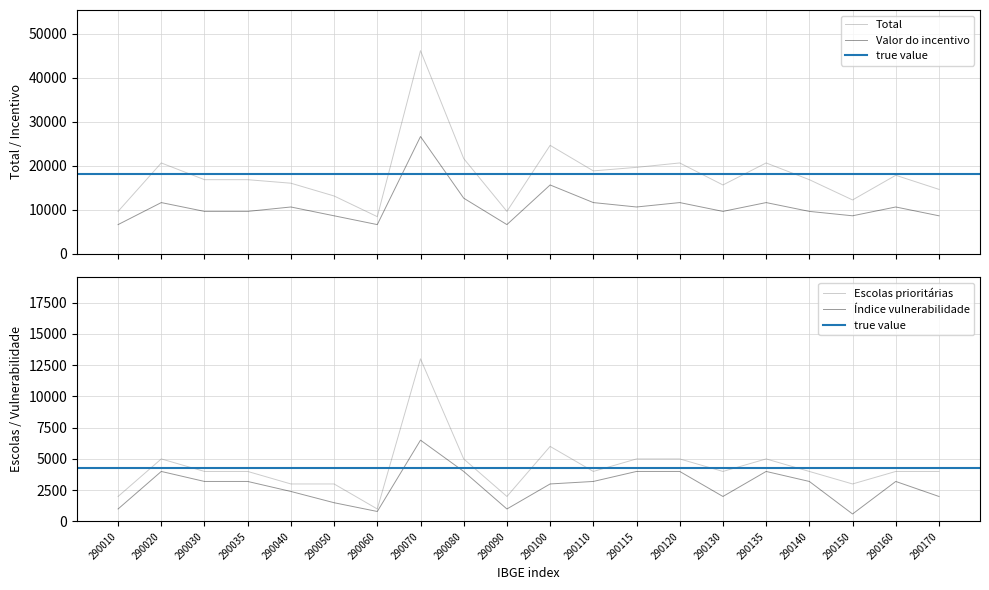

Rank the series by their maximum value, from highest to lowest.

Total, Valor do incentivo, Valor escolas prioritárias, Valor índice vulnerabilidade